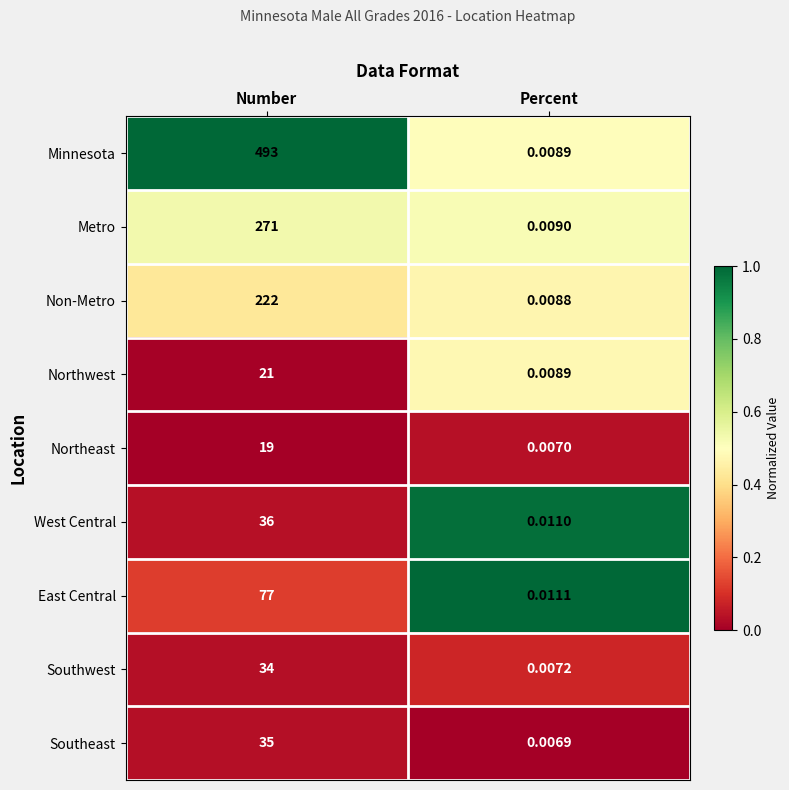

At which label is Southwest closest to 17?

Percent